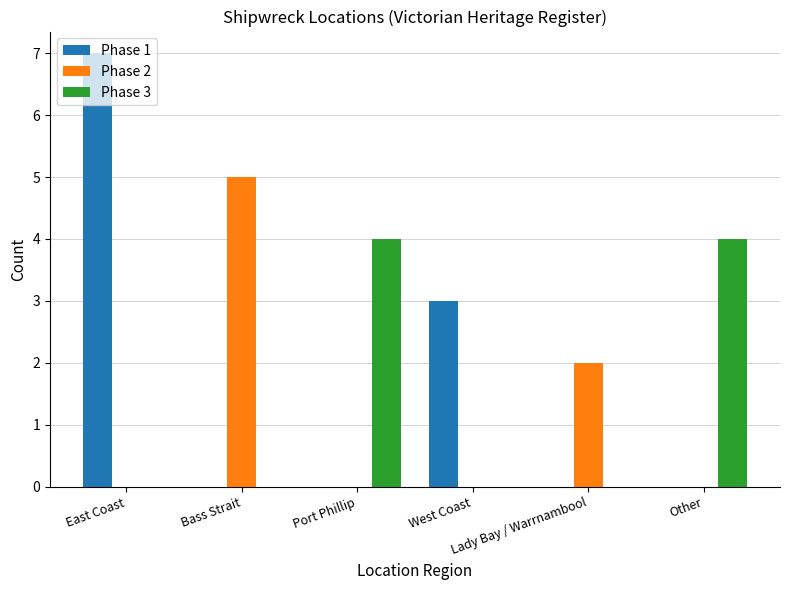

Which series has the largest range (max minus min)?

Phase 1